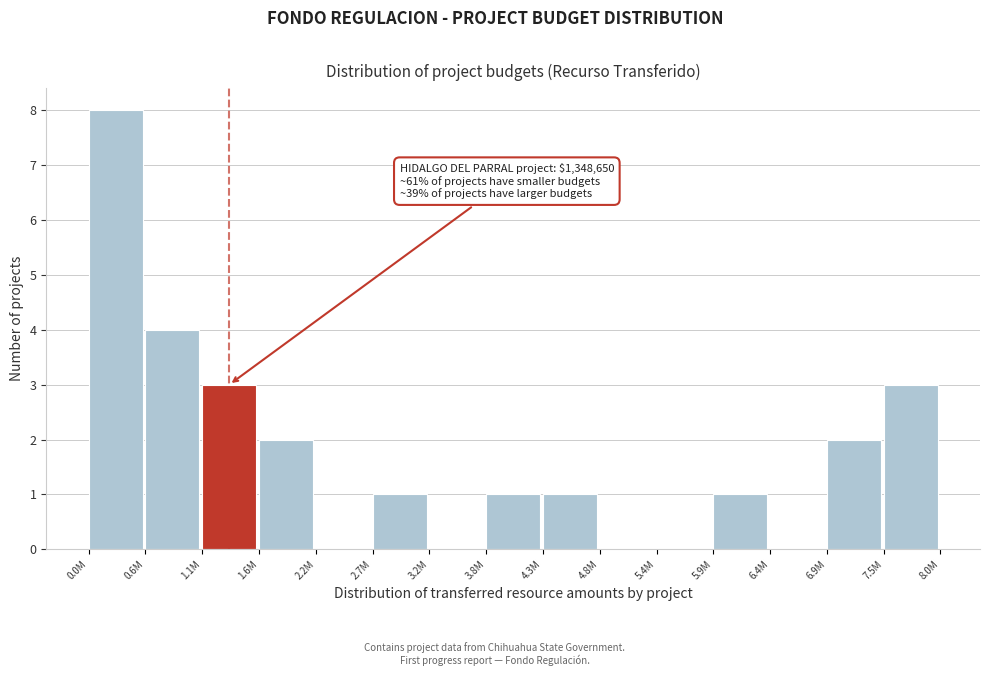

Reading left to right, what are all the values shown in this chart?

0.0M=8	0.6M=4	1.1M=3	1.6M=2	2.2M=0	2.7M=1	3.2M=0	3.8M=1	4.3M=1	4.8M=0	5.4M=0	5.9M=1	6.4M=0	6.9M=2	7.5M=3